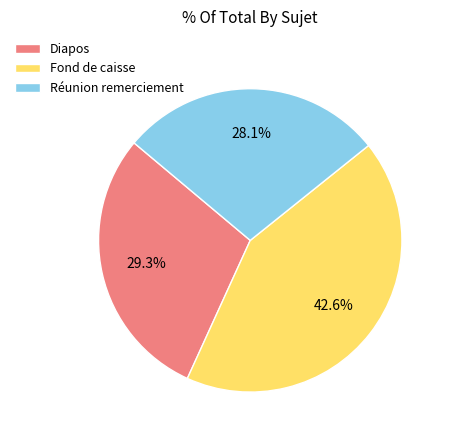

To the nearest percent, what is the difference between the largest and smallest slice percentages?

14%